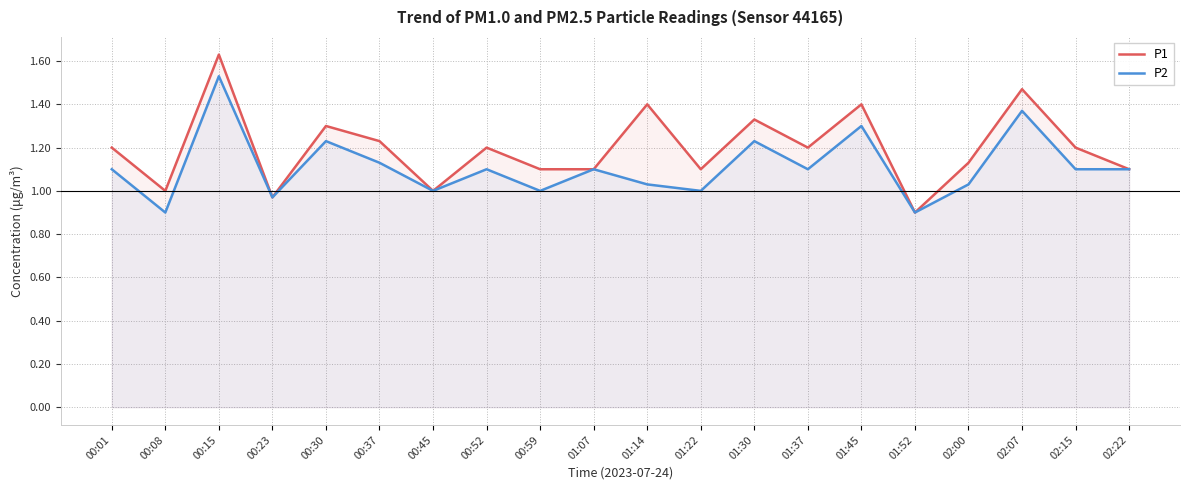

Rank the categories by P2 value from lowest to highest.

00:08, 01:52, 00:23, 00:45, 00:59, 01:22, 01:14, 02:00, 00:01, 00:52, 01:07, 01:37, 02:15, 02:22, 00:37, 00:30, 01:30, 01:45, 02:07, 00:15